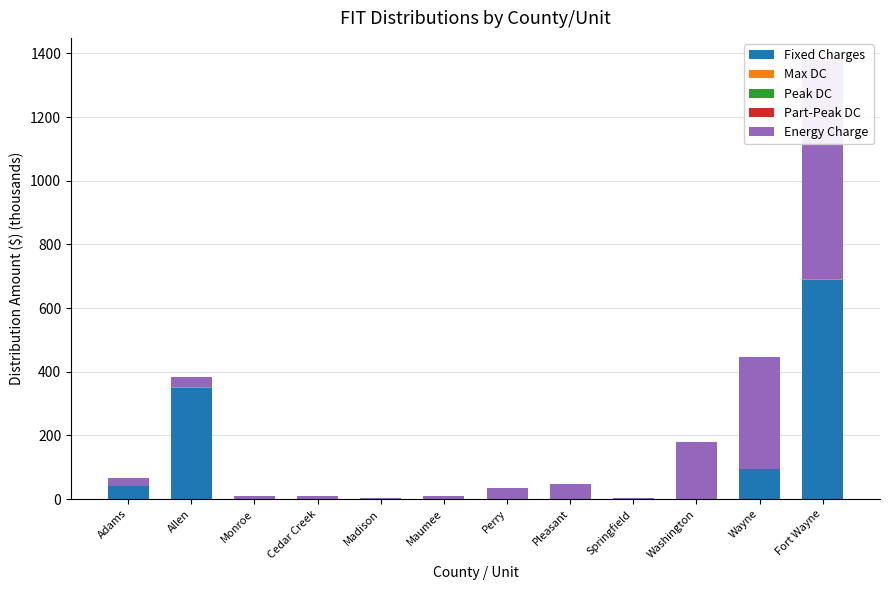

What are all the series names shown in the legend?

Fixed Charges, Max DC, Peak DC, Part-Peak DC, Energy Charge